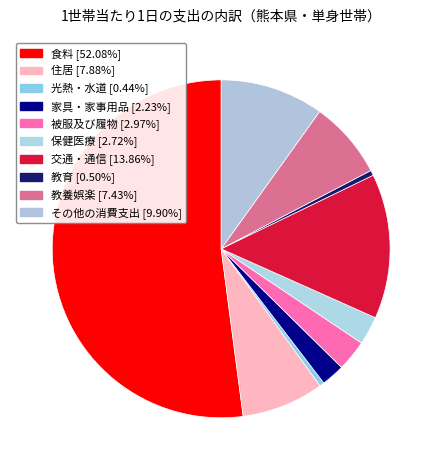

Is it true that 教育 is 10% of the pie?

False